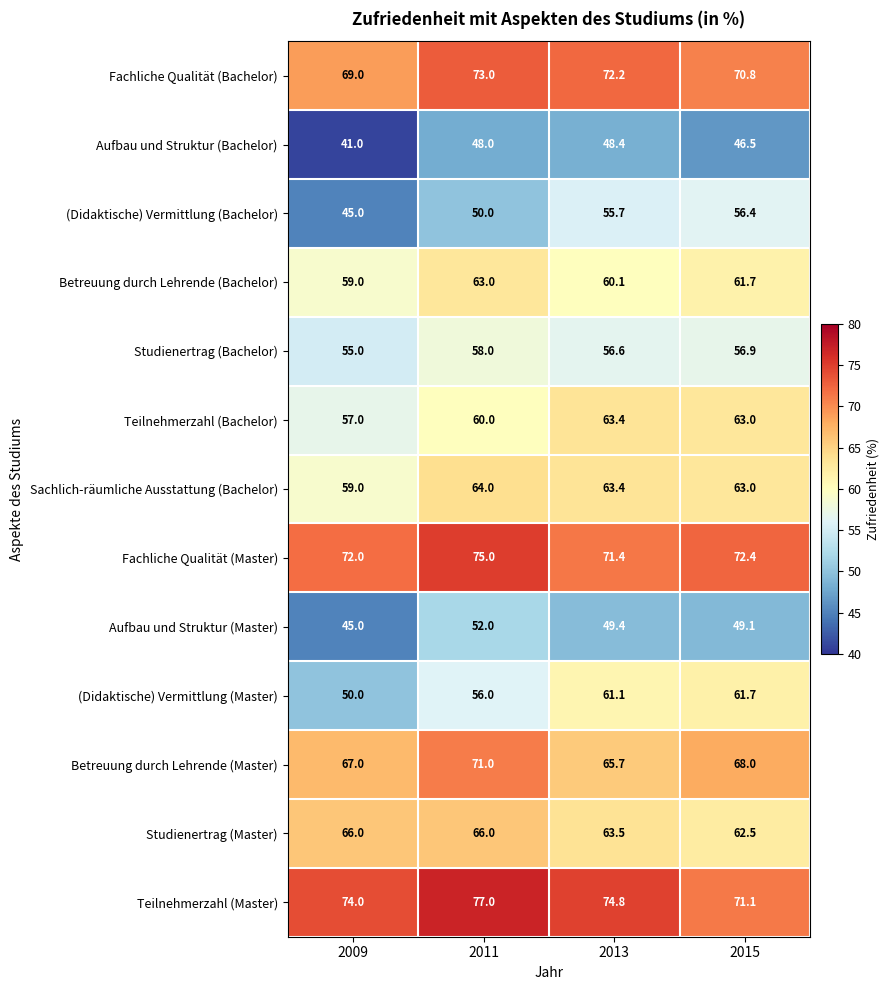

How many values in the Studienertrag (Master) series are below 66?

2